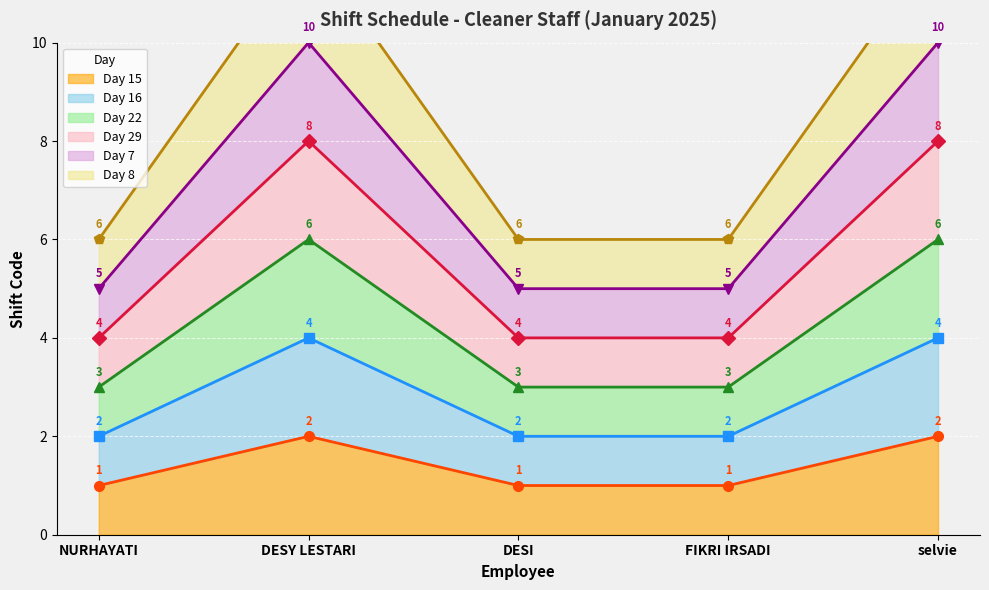

What are all the series names shown in the legend?

Day 15, Day 16, Day 22, Day 29, Day 7, Day 8